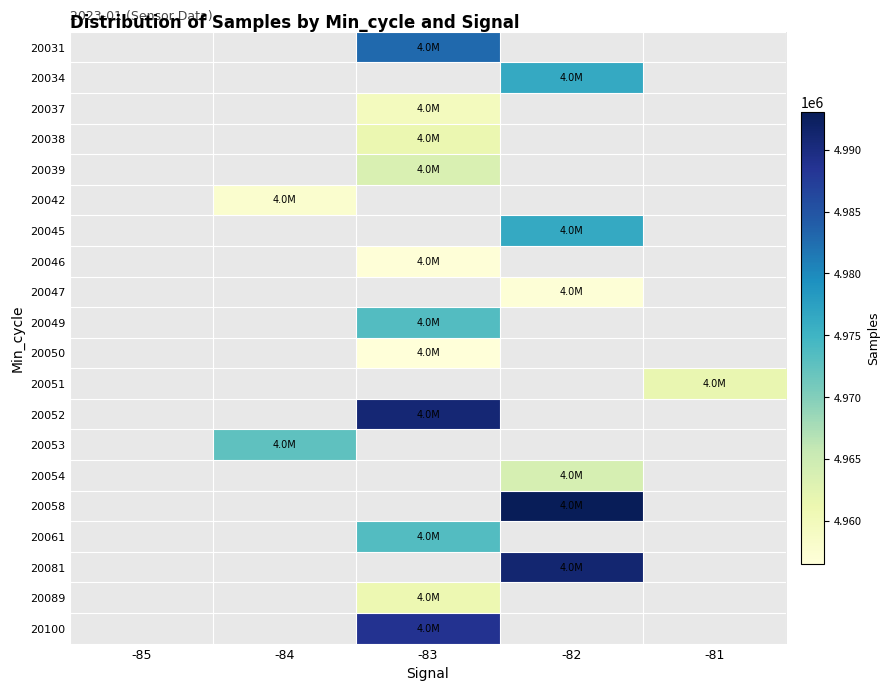

Which label corresponds to the smallest value in the chart?

-83